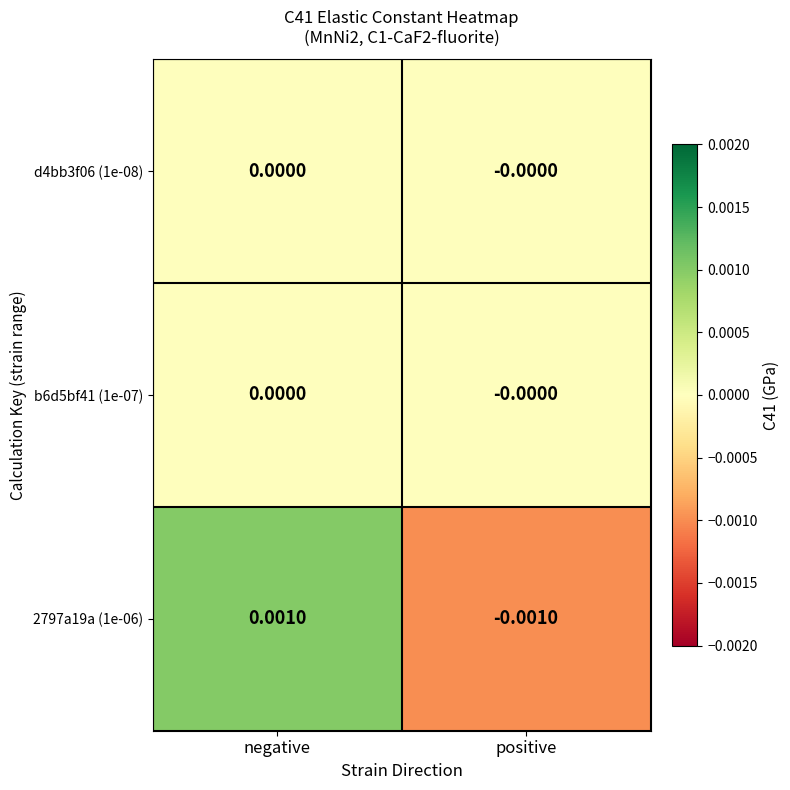

At which category is the sum across all series the highest?

negative